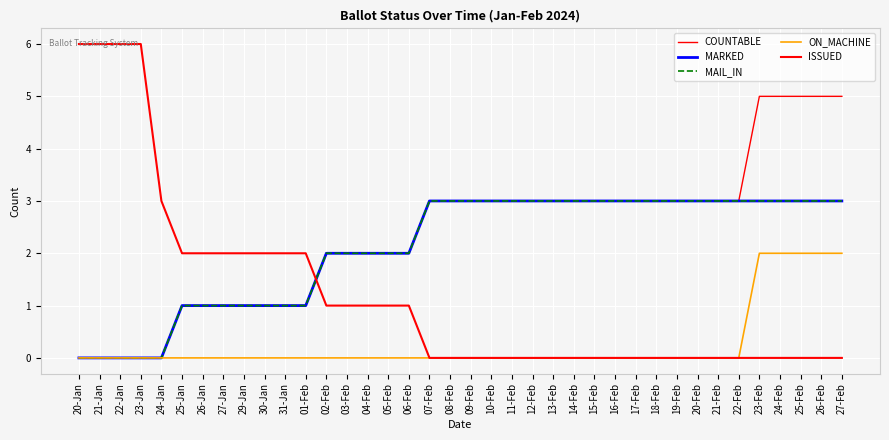

Rank the series at 11-Feb from lowest to highest value.

ON_MACHINE, ISSUED, COUNTABLE, MARKED, MAIL_IN